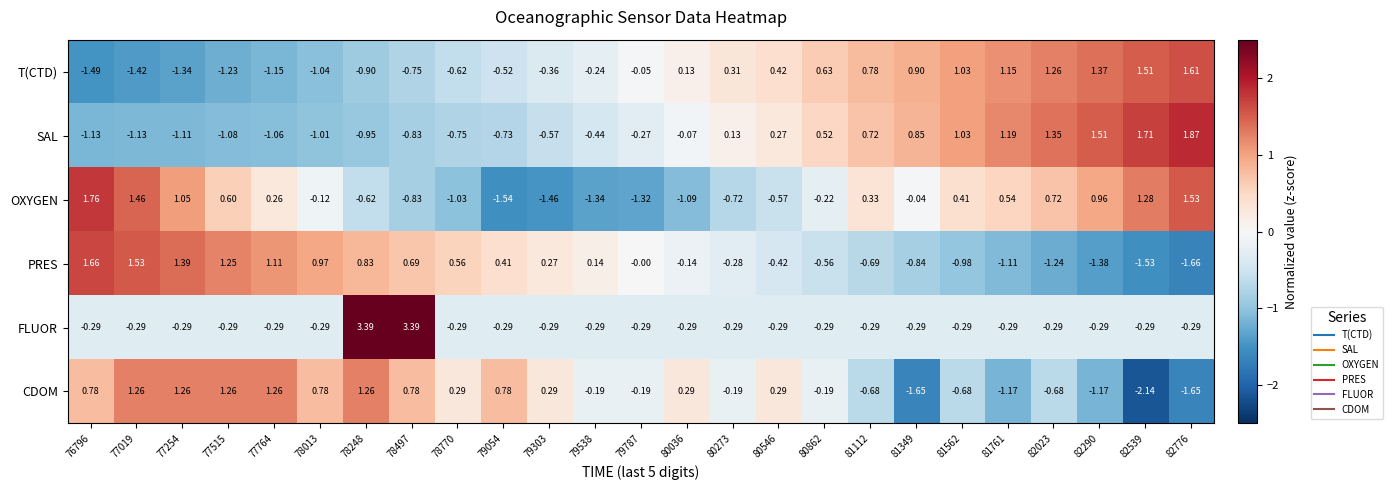

Is the value of T(CTD) at 77254 greater than the value of CDOM at 82539?

Yes